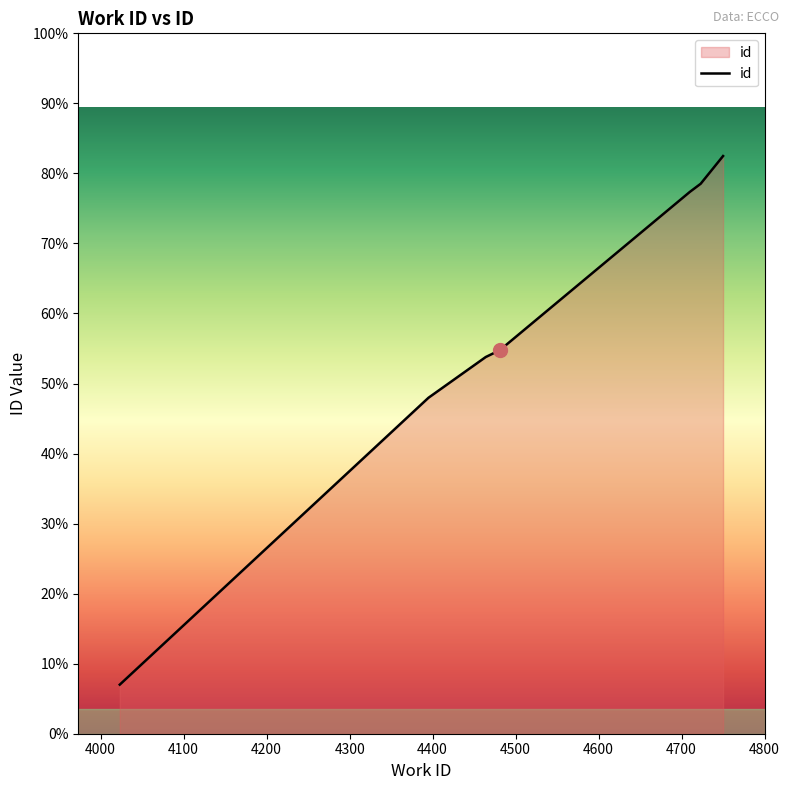

True or false: the data has more than 2 interior local peaks.

False